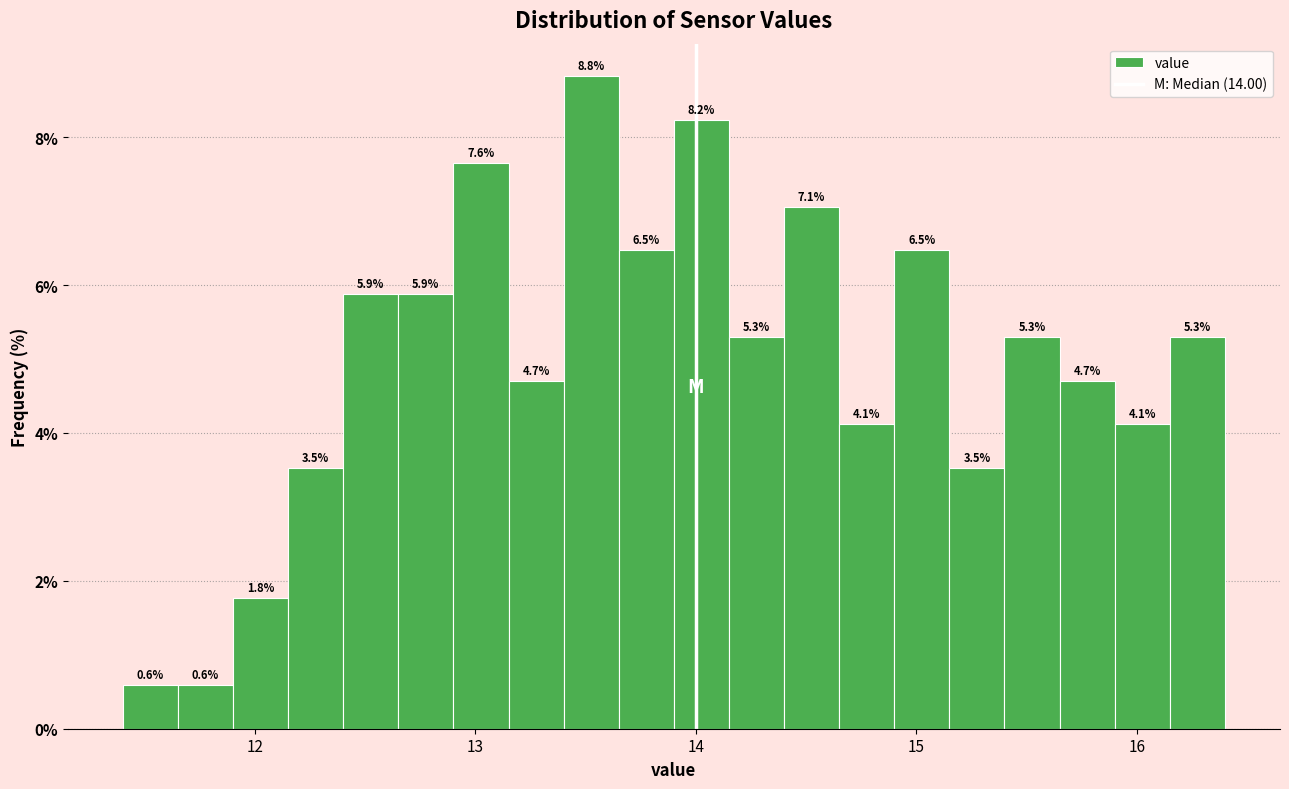

Read against the x-axis, roughly where is the centre of the tallest bar?

13.5